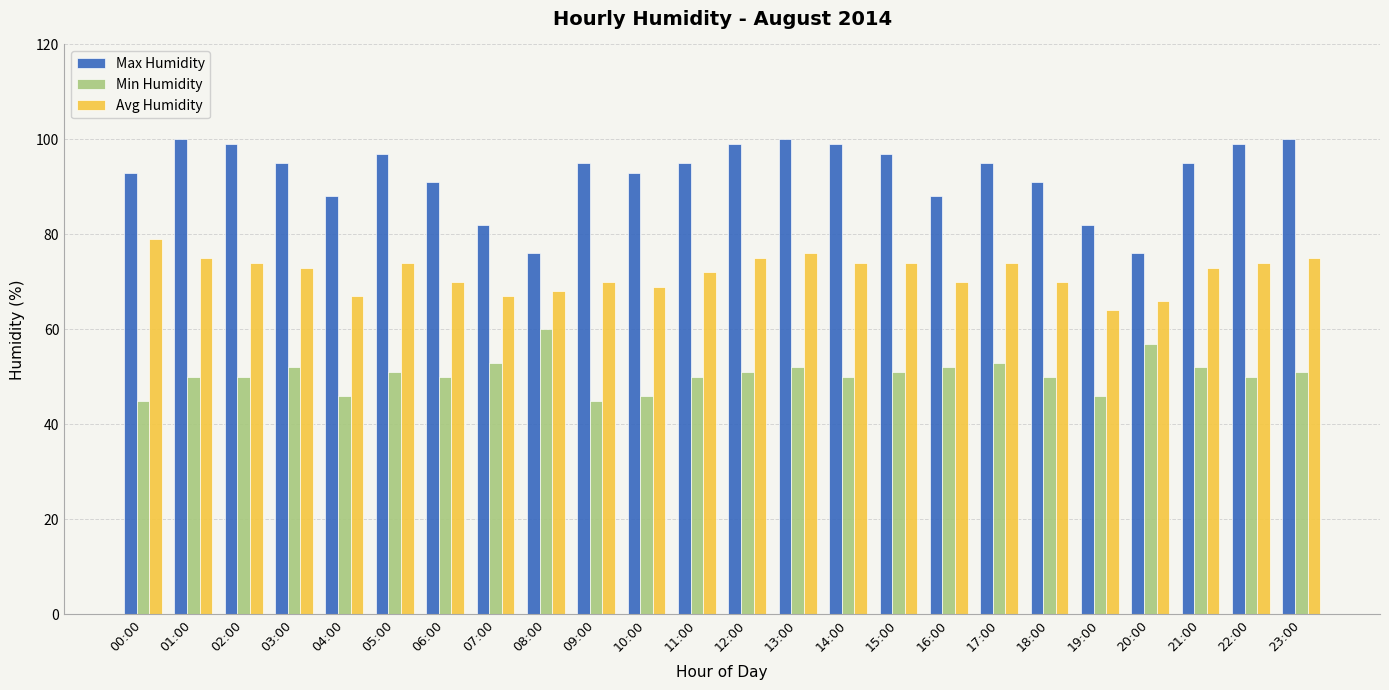

Which series has the largest total across all categories?

Max Humidity